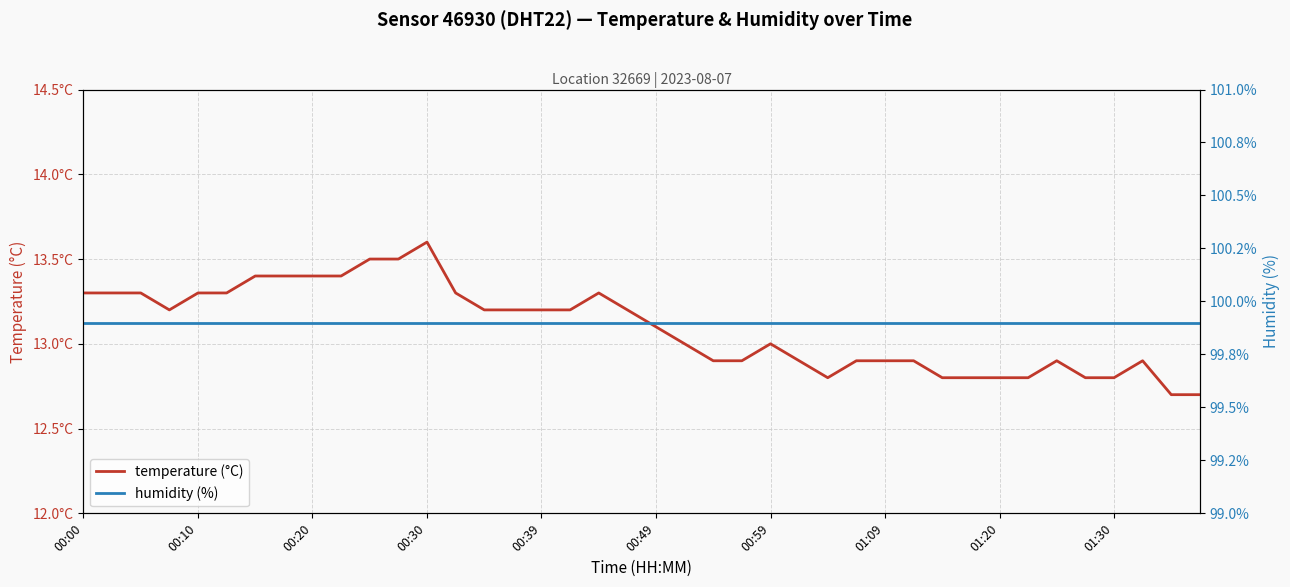

Which has a higher value, 35 or 39?

35